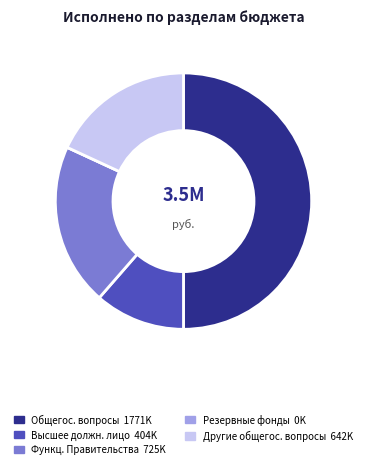

Which slice is the largest?

ОБЩЕГОСУДАРСТВЕННЫЕ ВОПРОСЫ